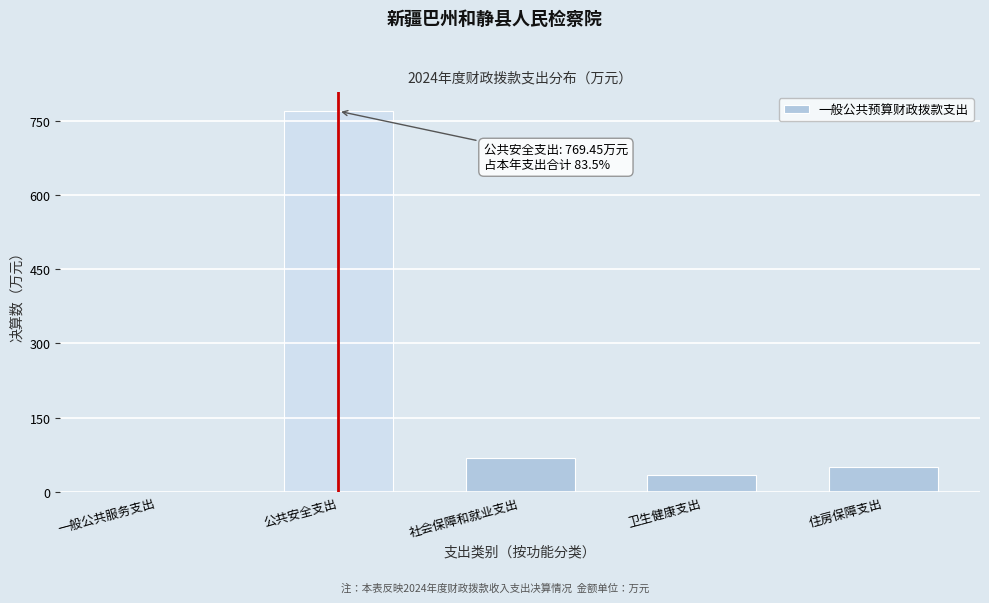

Reading right to left, extract all data points from this chart.

住房保障支出=51.3	卫生健康支出=33.4	社会保障和就业支出=67.8	公共安全支出=769.5	一般公共服务支出=0.0